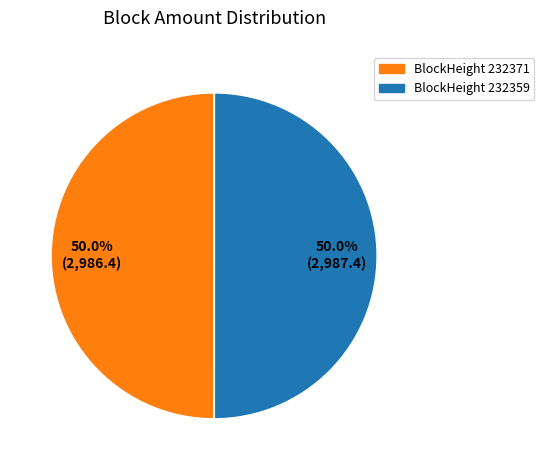

To the nearest percent, what is the difference between the largest and smallest slice percentages?

0%